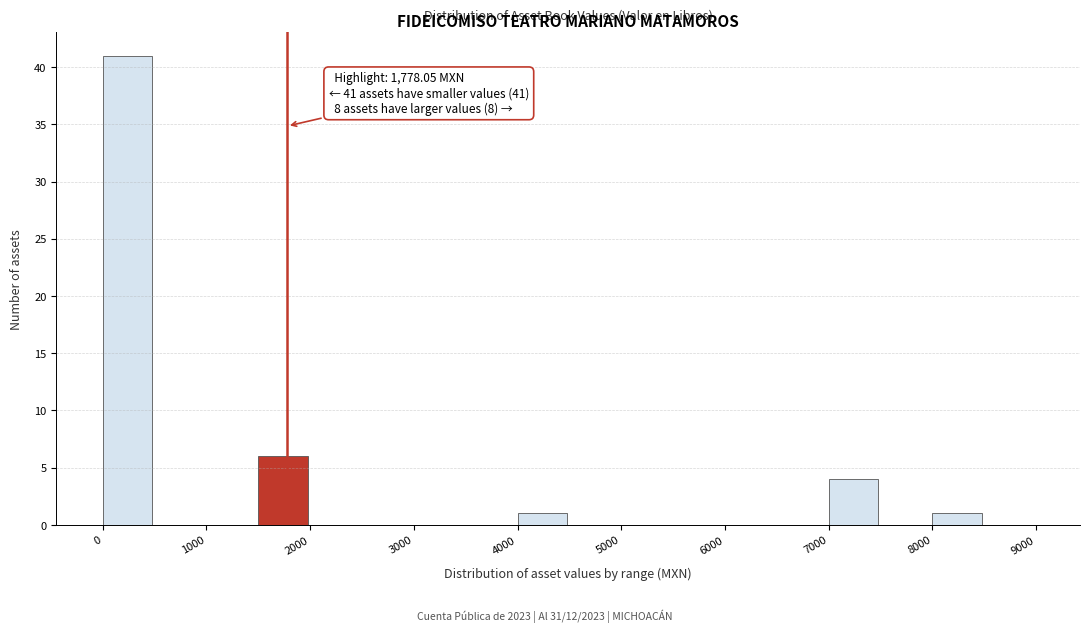

Which range on the x-axis has the tallest bar?

0 to 500